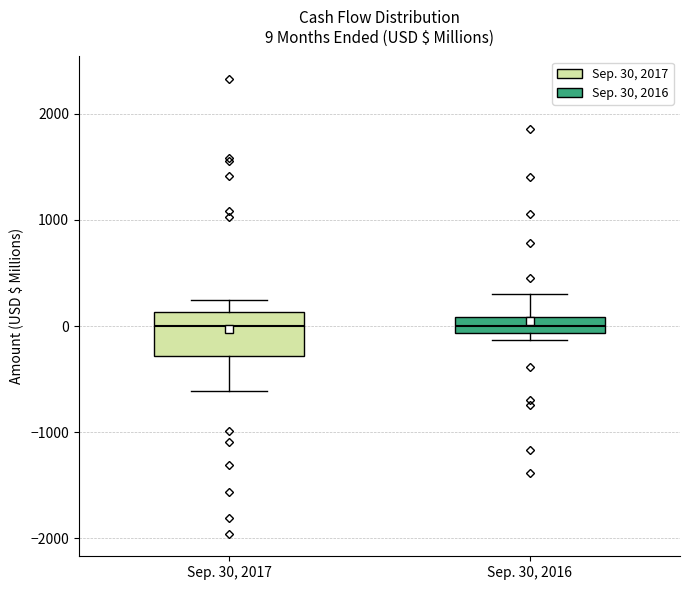

Comparing the boxes themselves (not the whiskers), which one is the tallest?

Sep. 30, 2017